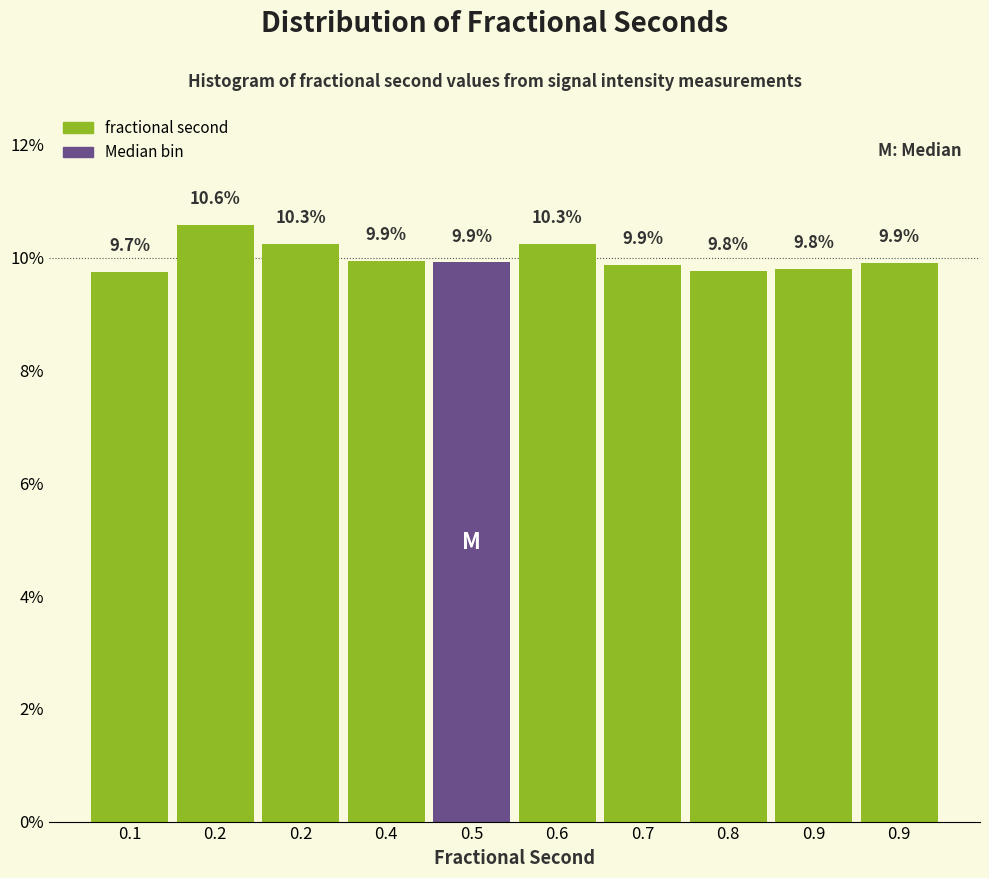

Count the number of data series in this chart.

1